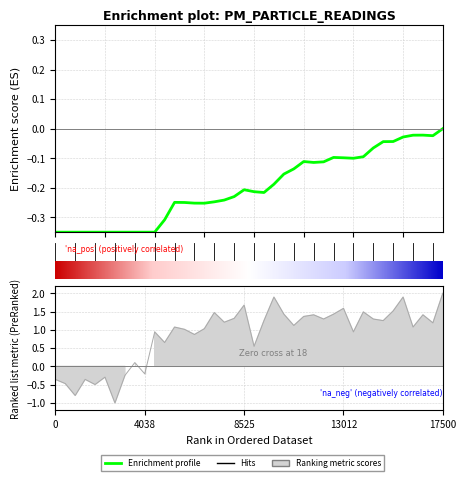

How many values are below 1?

15